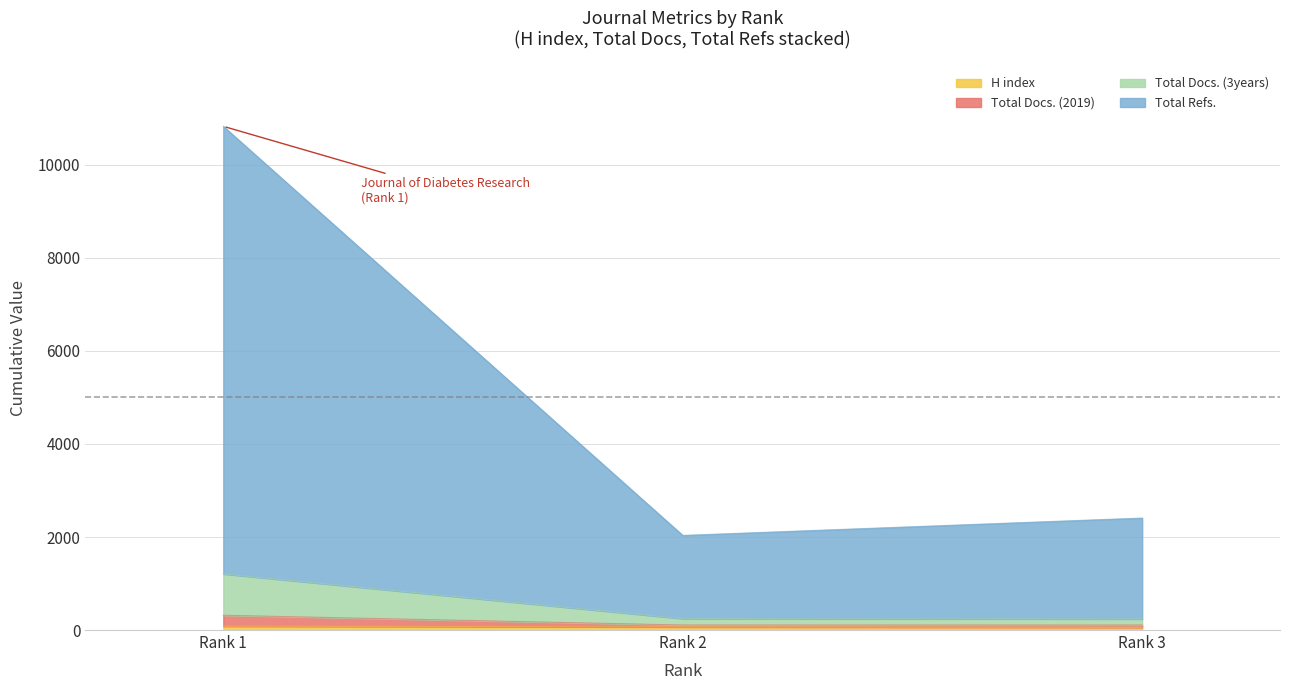

The Total Refs. series shows 174 at Rank 2. True or false?

False